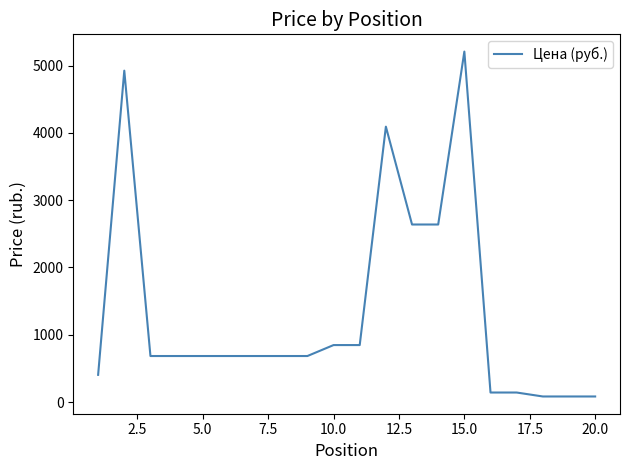

What is the difference between the second highest and second lowest values?

4841.4